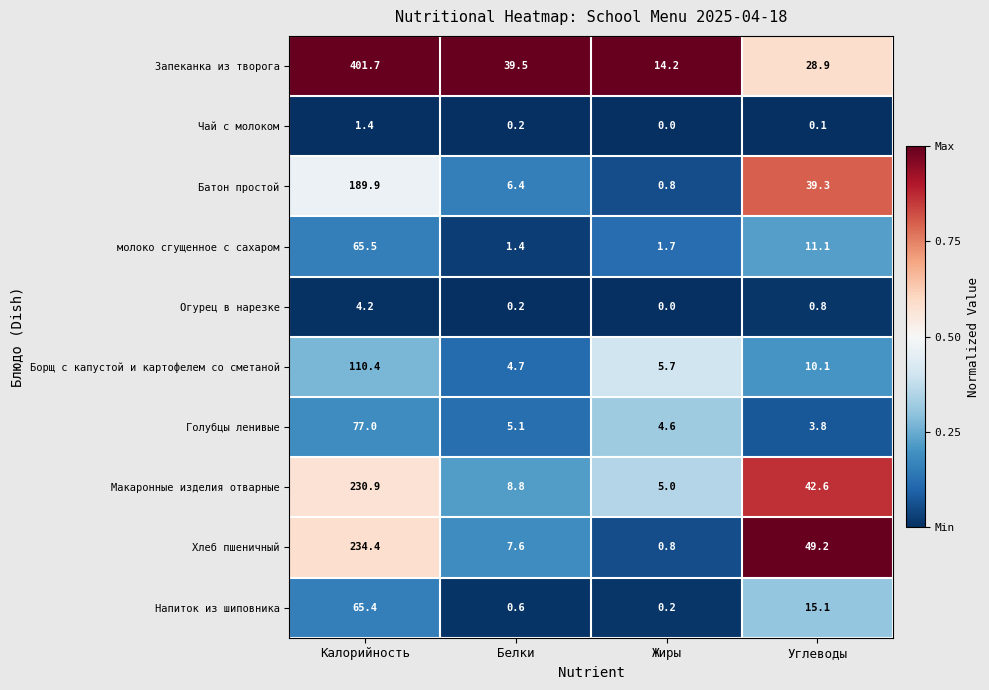

What is the maximum value shown in the chart?

401.7